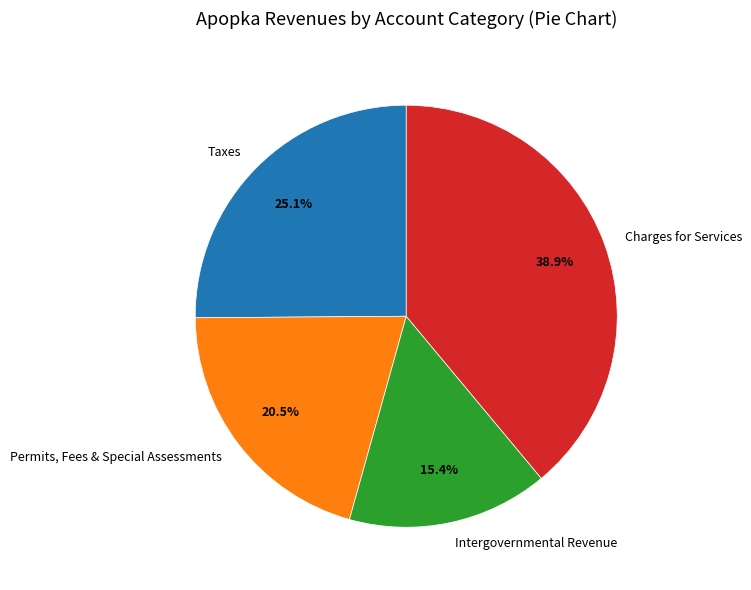

Approximately how many times larger is the value at Charges for Services compared to Intergovernmental Revenue?

2.5